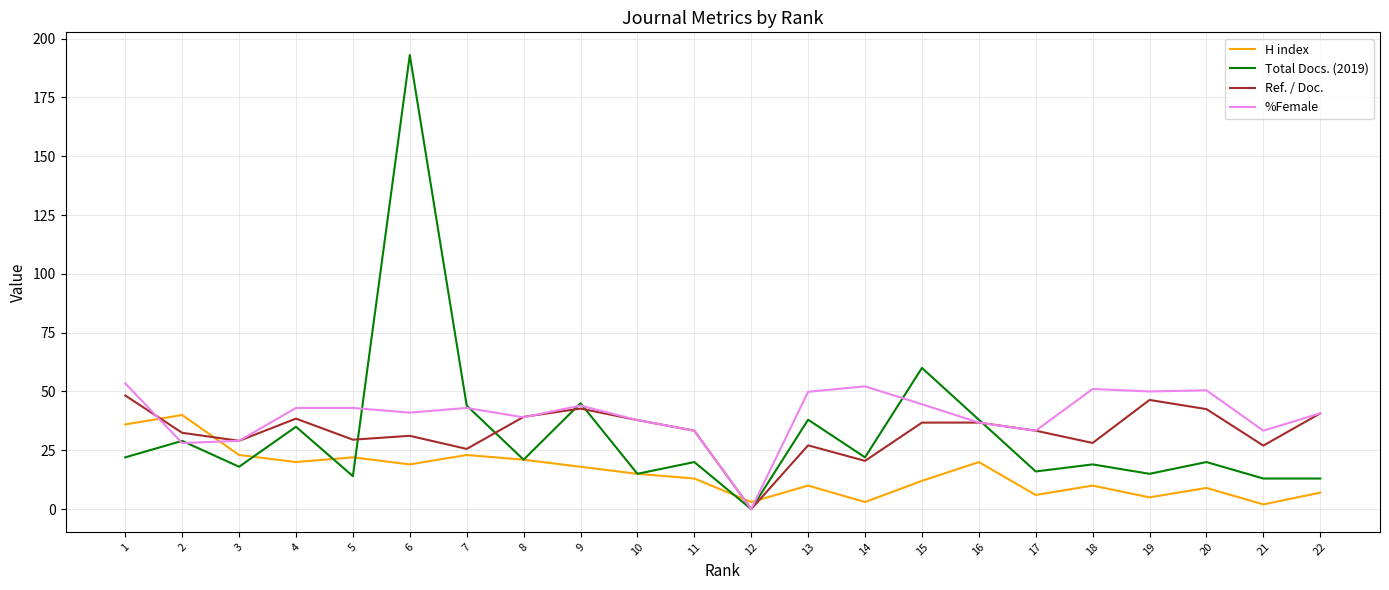

What is the difference between the maximum and second lowest values in the Ref. / Doc. series?

27.8